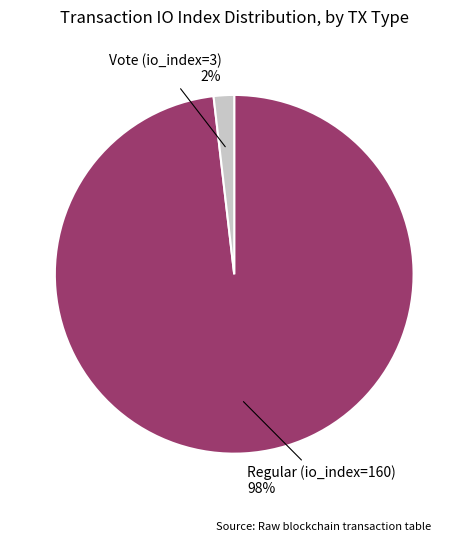

How many segments does this pie chart have?

2